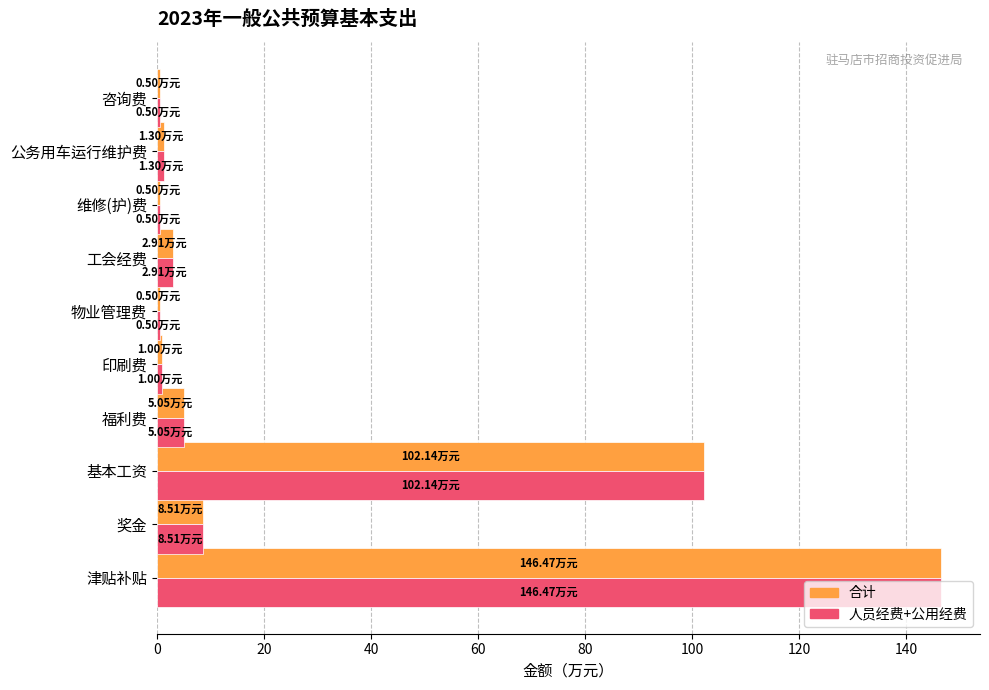

Which category has the highest value across all series?

津贴补贴